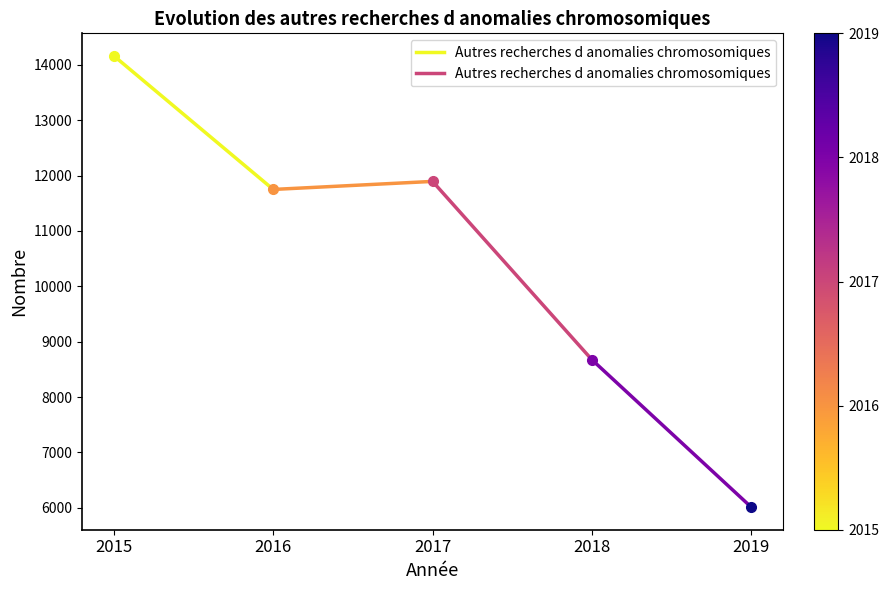

Where is the data nearest to the value 12954?

2016